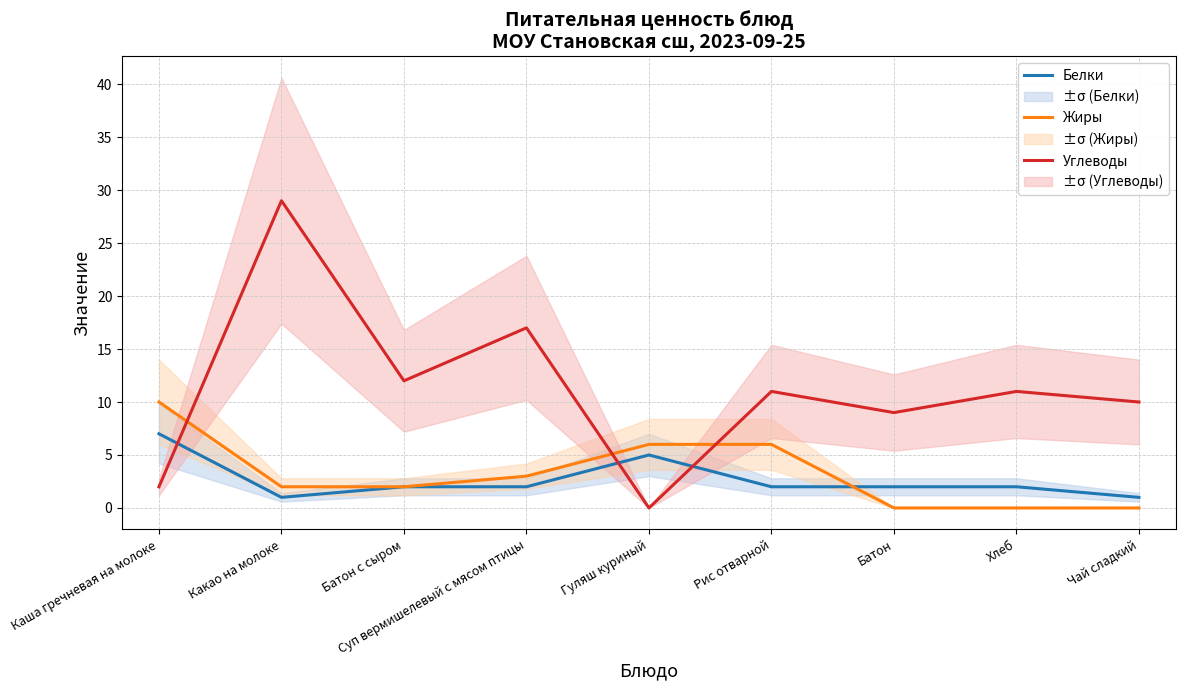

Rank the series at Какао на молоке from highest to lowest value.

Углеводы, Жиры, Белки